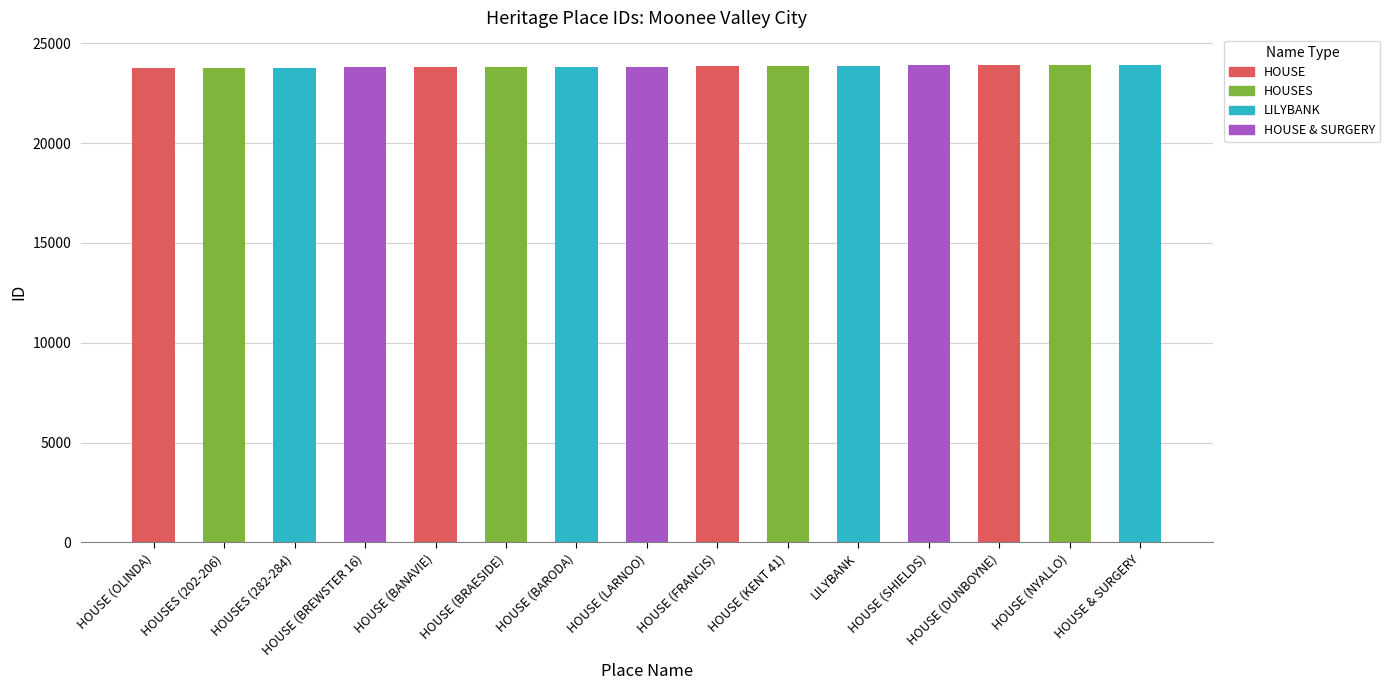

Is it true that the value at HOUSE (OLINDA) is 23772?

True